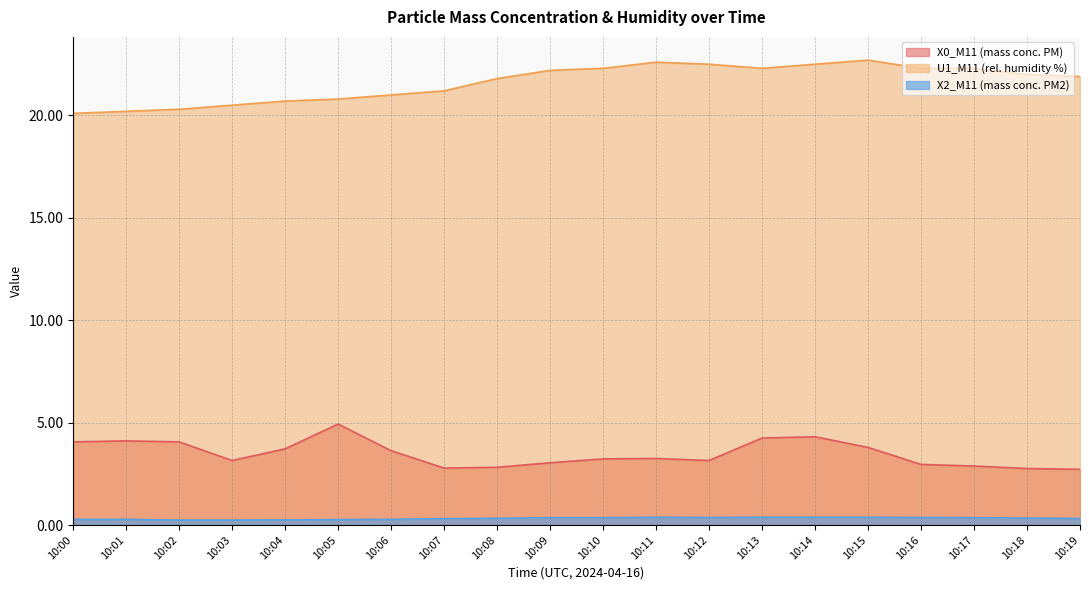

In U1_M11 (rel. humidity %), how many points are lower than both neighbors (excluding endpoints)?

1